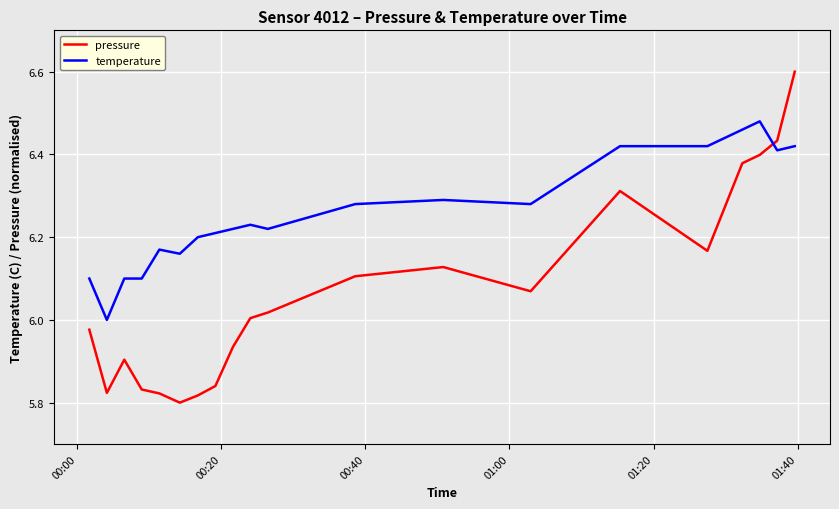

Rank the series by their average value, from highest to lowest.

temperature, pressure